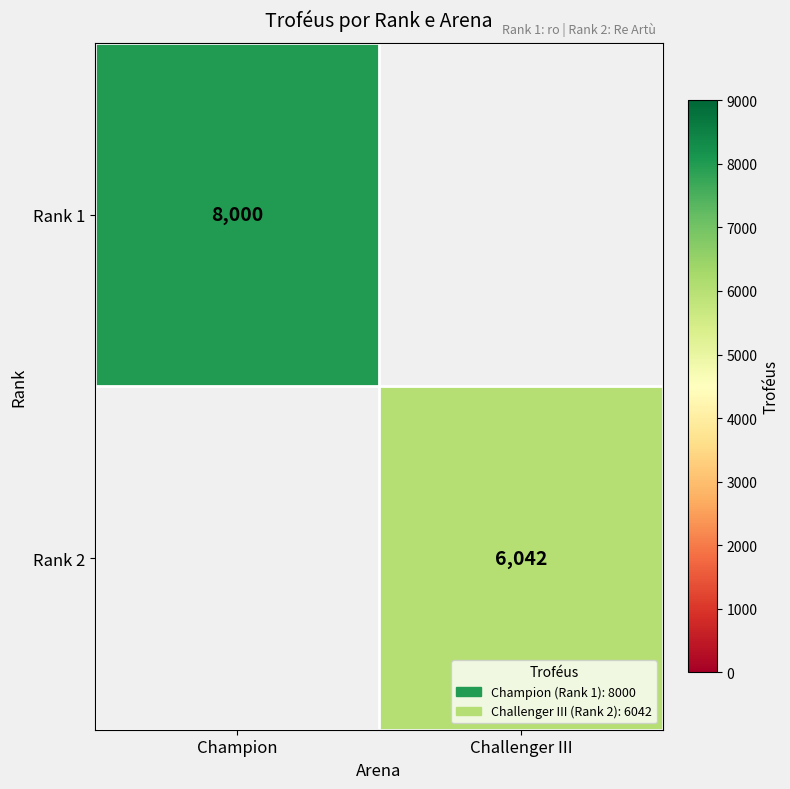

The value of Rank 1 at Champion is 13641. True or false?

False